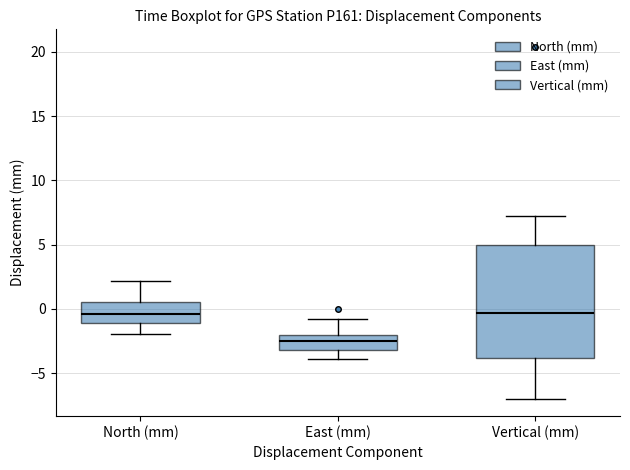

Reading left to right, read every box against the y-axis: the position of its median line, the range the box covers, and the ends of its whiskers. The values are not printed on the chart, so give them approximately, as read against the axis.

North (mm): median -0.5, box -1.0 to 0.5, whiskers -2.0 to 2.0
East (mm): median -2.5, box -3.0 to -2.0, whiskers -4.0 to -1.0
Vertical (mm): median -0.5, box -4.0 to 5.0, whiskers -7.0 to 7.5